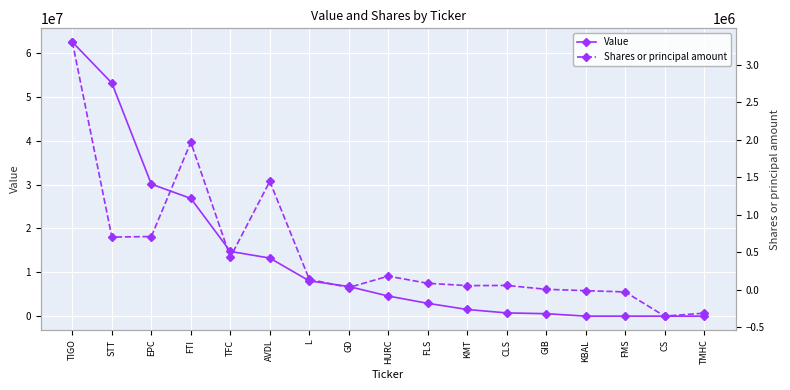

Reading left to right, list all the values displayed in this chart.

Value: TIGO=62467123	STT=53111964	EPC=30085282	FTI=26832269	TFC=14752979	AVDL=13232856	L=8034998	GD=6755472	HURC=4583503	FLS=2920158	KMT=1515935	CLS=735726	GIB=561446	KBAL=0	FMS=0	CS=0	TMHC=0
Shares or principal amount: TIGO=3301645	STT=701704	EPC=709224	FTI=1965734	TFC=432639	AVDL=1444635	L=138487	GD=29602	HURC=181023	FLS=85887	KMT=54965	CLS=57033	GIB=5832	KBAL=-12369	FMS=-29223	CS=-352020	TMHC=-312120